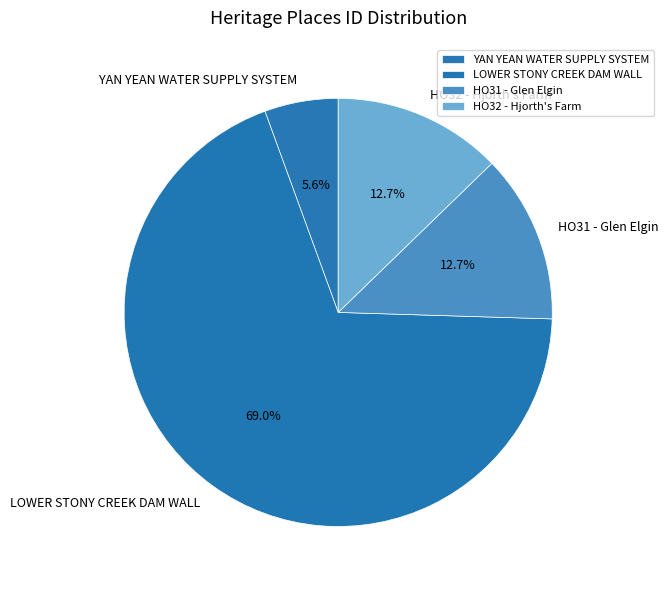

Approximately how many times larger is the value at HO31 - Glen Elgin compared to HO32 - Hjorth's Farm?

1.0